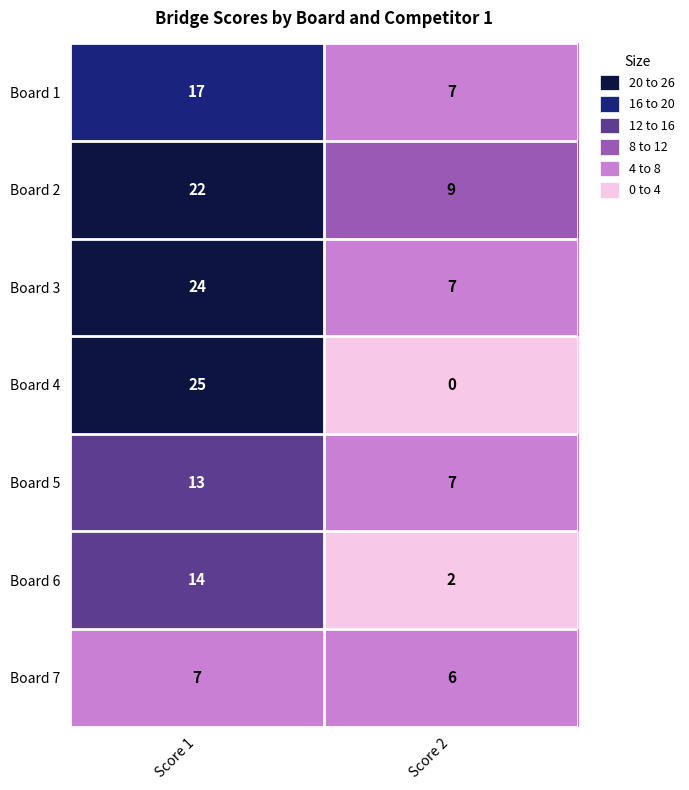

What is the difference between the maximum and minimum values in the Board 1 series?

10